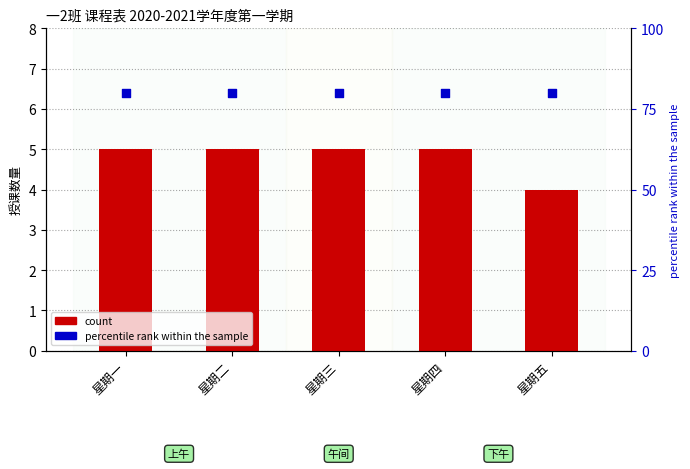

Which series contains the lowest Y value?

count